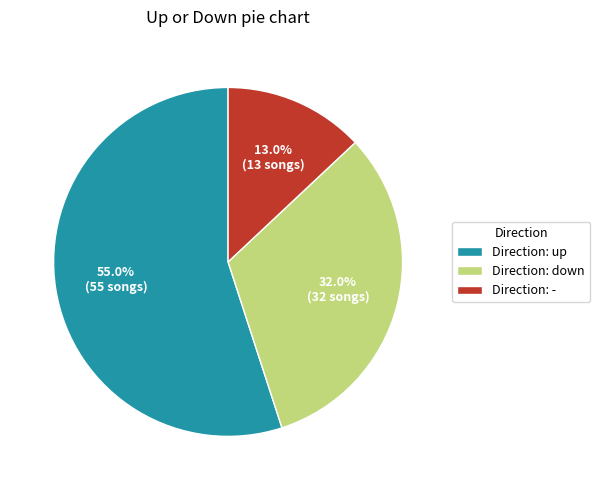

Which category has the smallest portion of the pie?

Direction: -